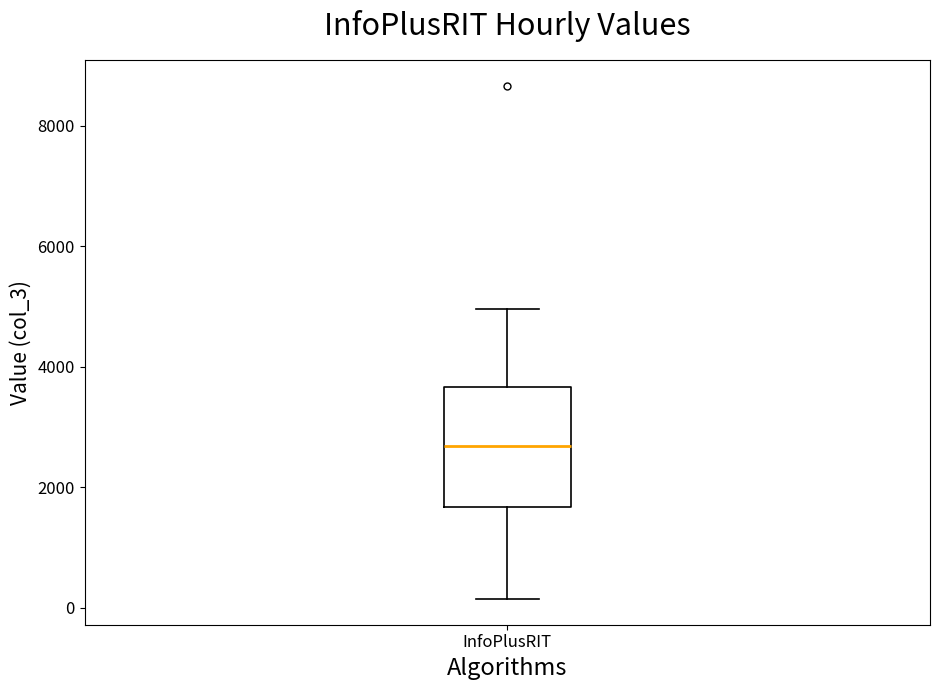

Transcribe this box plot: give where the median line is, the range the box spans, and where the two whiskers end, as read against the y-axis. The values are not printed on the chart, so give them approximately, as read against the axis.

median 2600, box 1600 to 3600, whiskers 200 to 5000